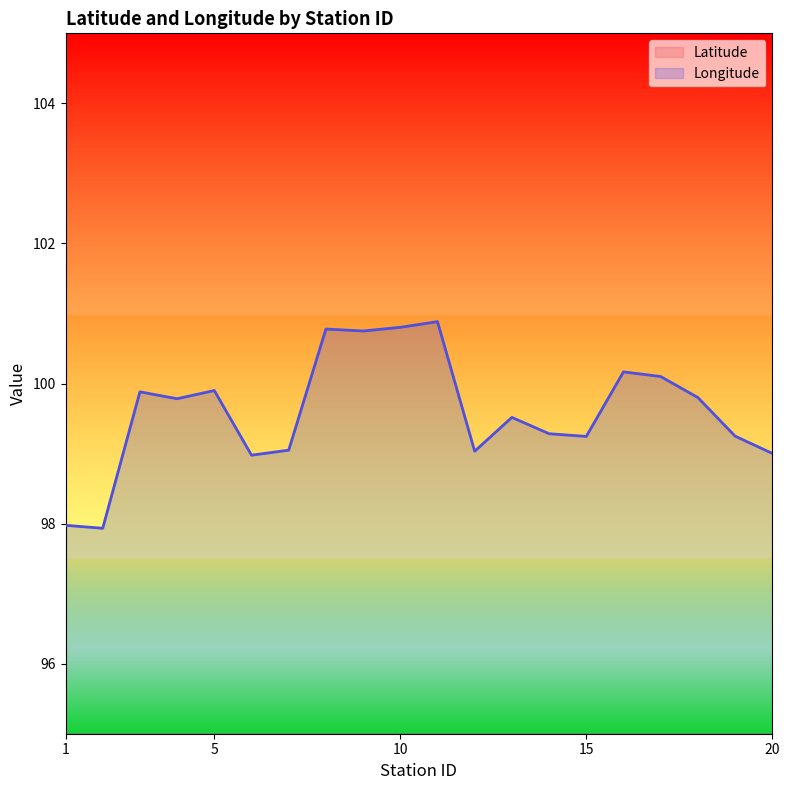

How many interior local valleys does the Latitude series have?

5